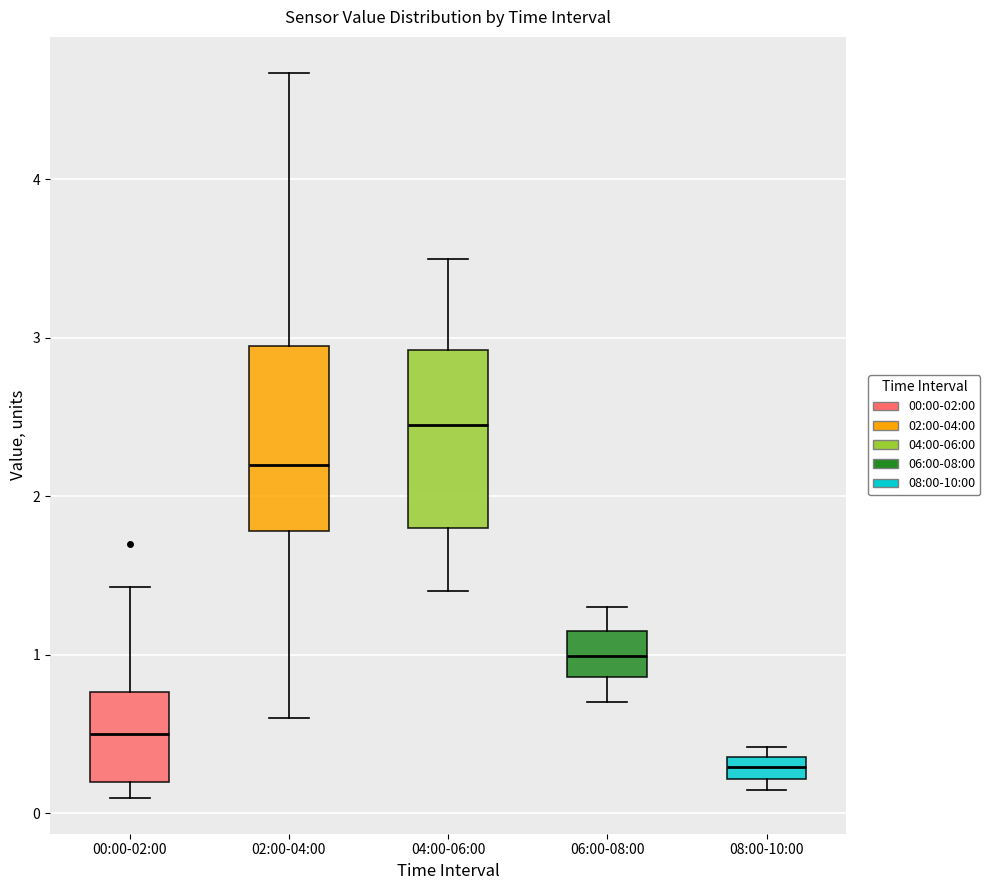

Which box has the lowest median line?

08:00-10:00